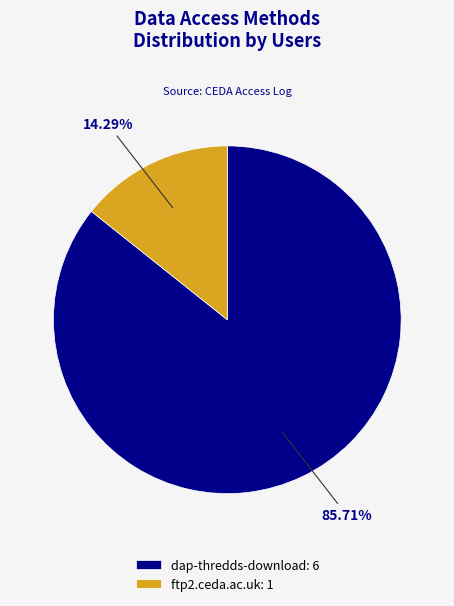

Rank the categories by value from highest to lowest.

dap-thredds-download, ftp2.ceda.ac.uk